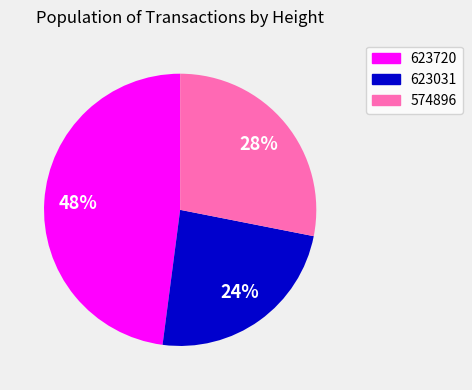

Count the number of slices in the pie.

3